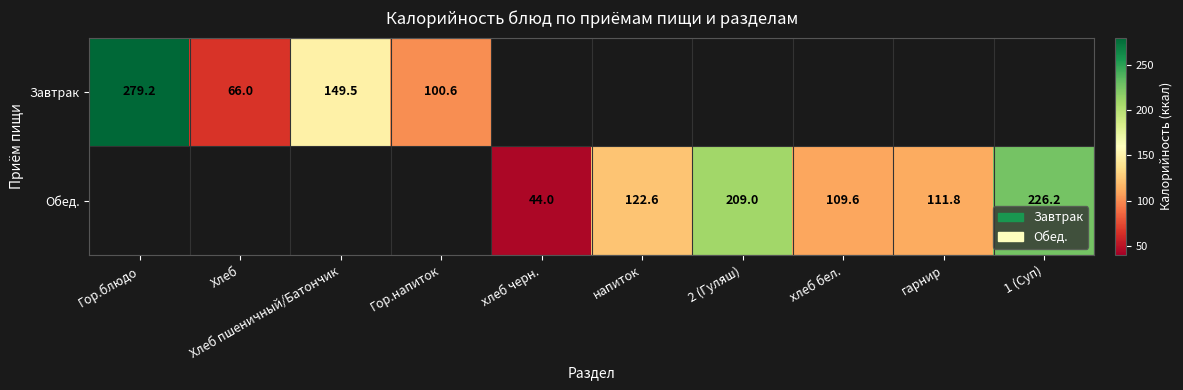

Which has a higher value, напиток or Хлеб пшеничный/Батончик?

Хлеб пшеничный/Батончик